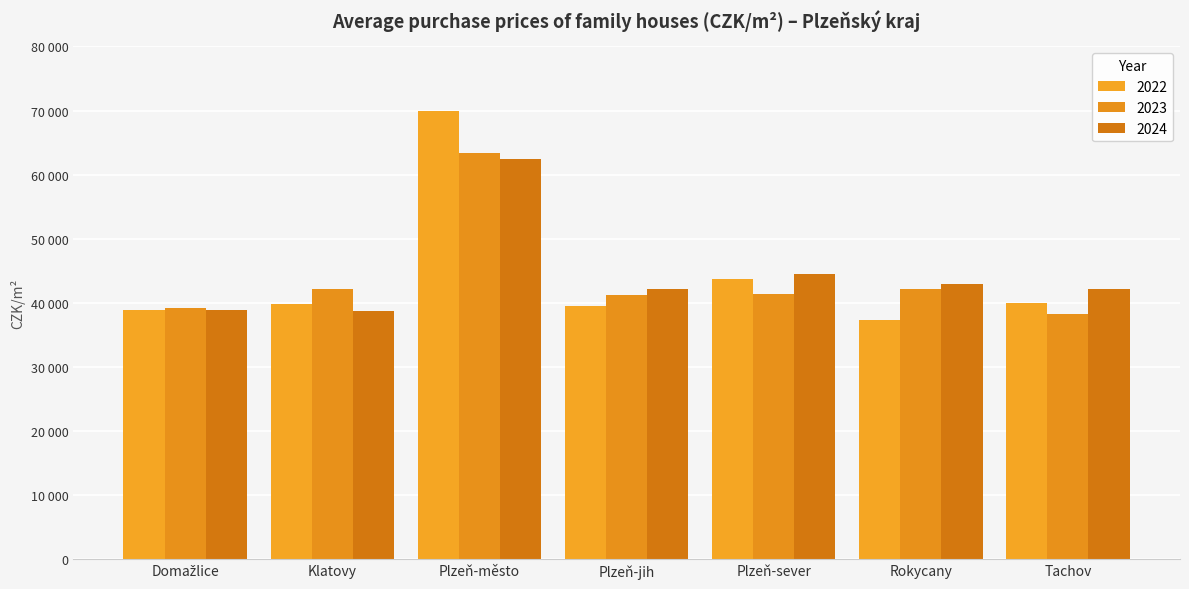

What are all the series names shown in the legend?

2022, 2023, 2024